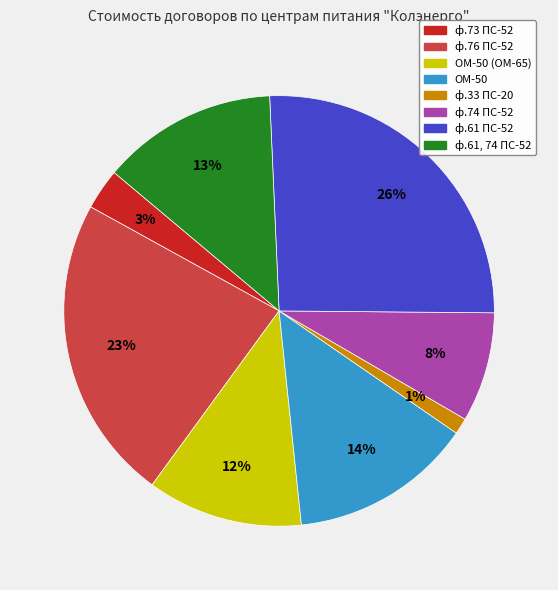

Is there any slice that represents more than half of the pie?

No